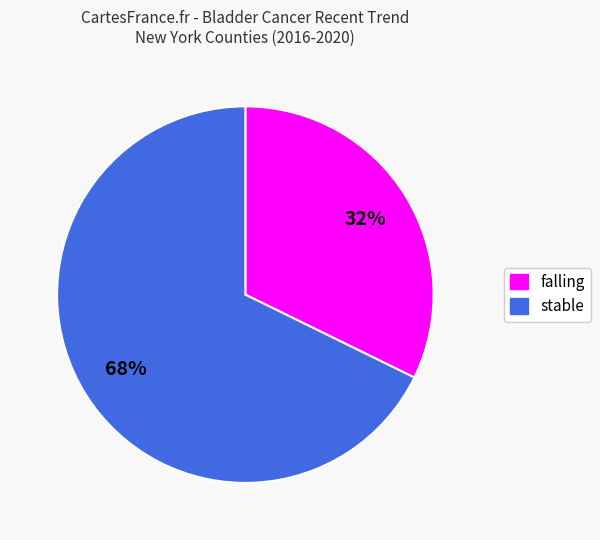

Is it true that falling is 20% of the pie?

False